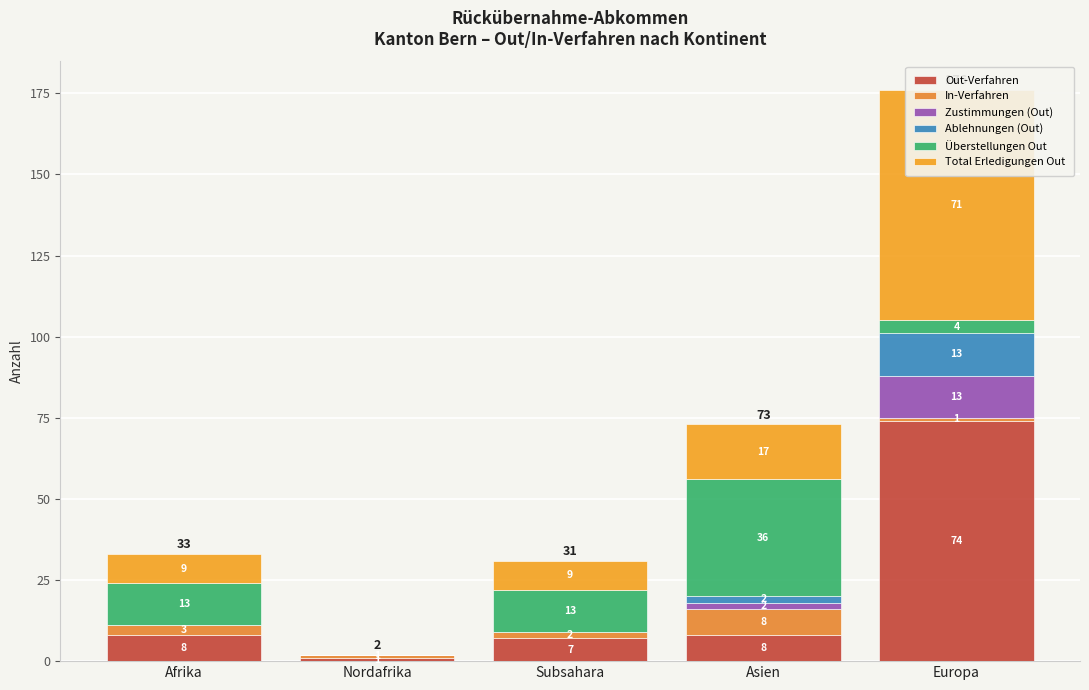

At which category does the chart reach its peak across all series?

Europa